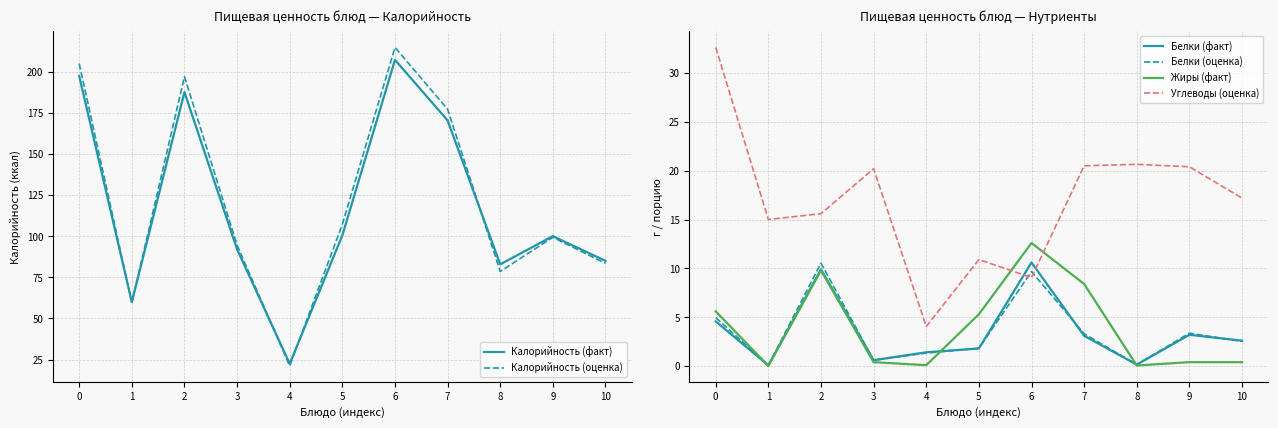

Rank the series by their maximum value, from highest to lowest.

Калорийность (оценка), Калорийность (факт), Углеводы (оценка), Жиры (факт), Белки (факт), Белки (оценка)